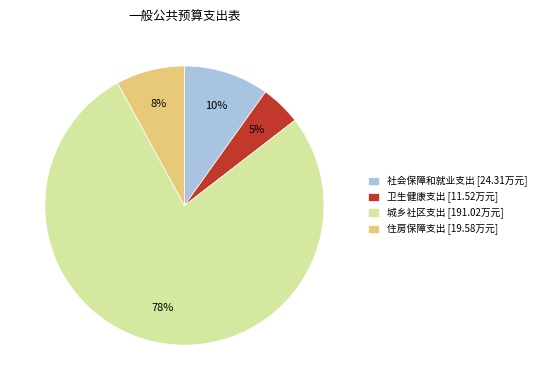

Between 城乡社区支出 and 社会保障和就业支出, which is larger?

城乡社区支出